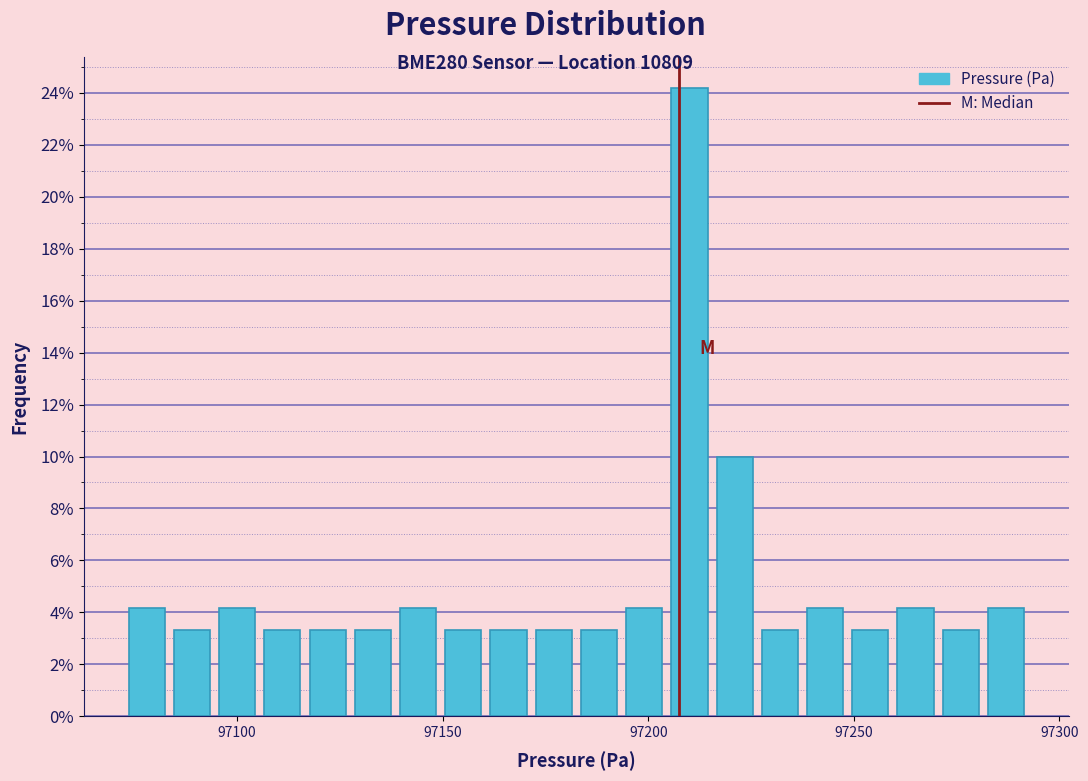

Read against the x-axis, roughly where is the centre of the tallest bar?

97210